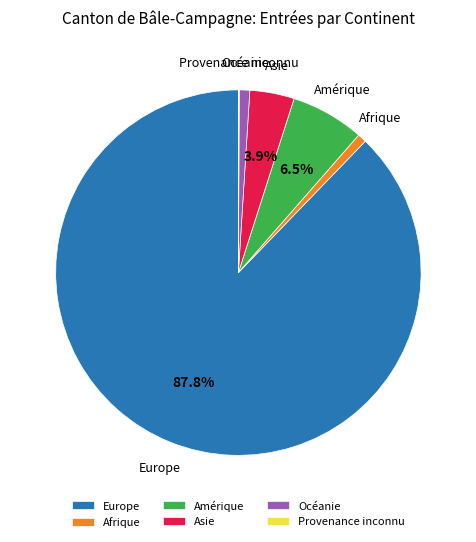

Which slice represents more than half of the pie?

Europe